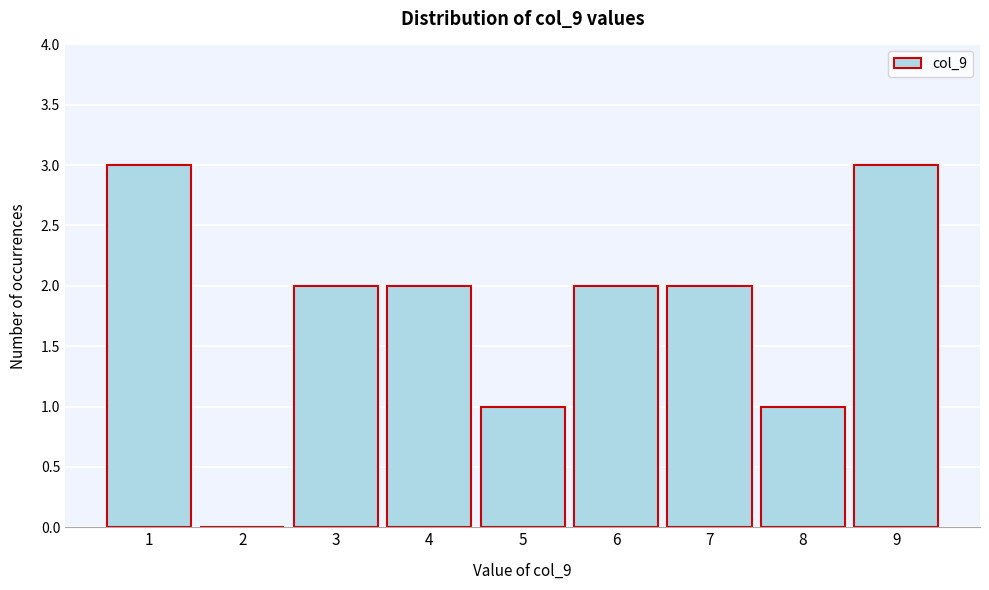

What is the height of the bar covering 7.5 to 8.5 on the x-axis? The values are not printed on the chart, so give them approximately, as read against the axis.

1